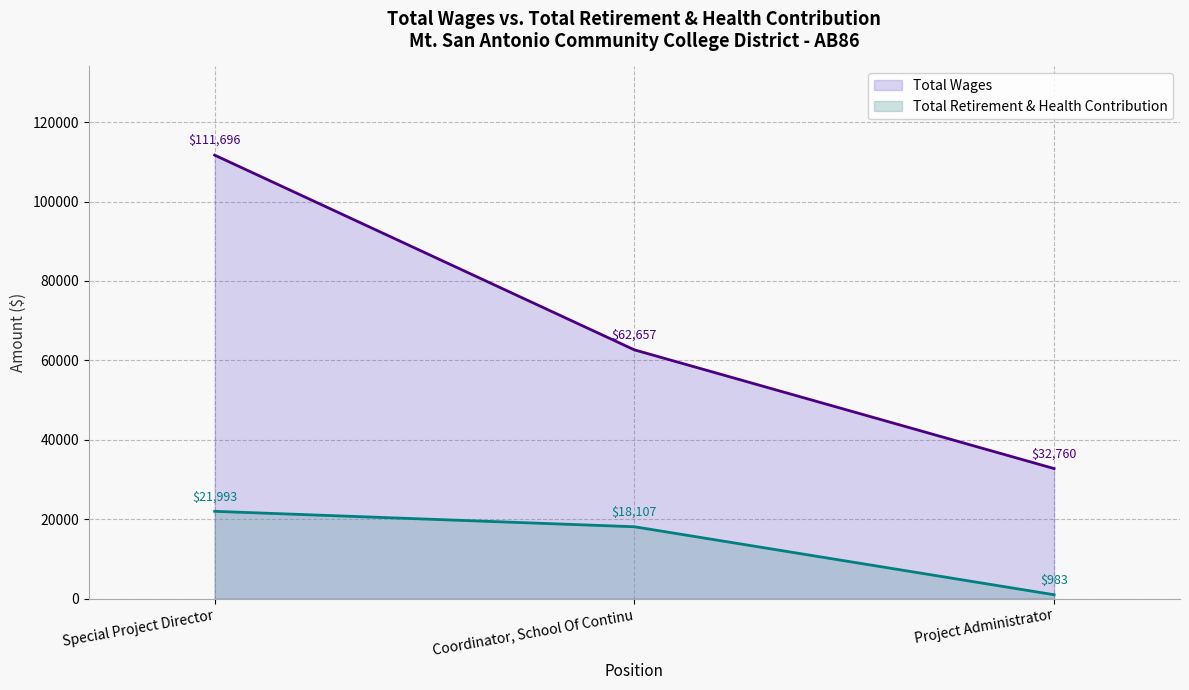

Which series changed the most between Special Project Director and Project Administrator?

Total Wages